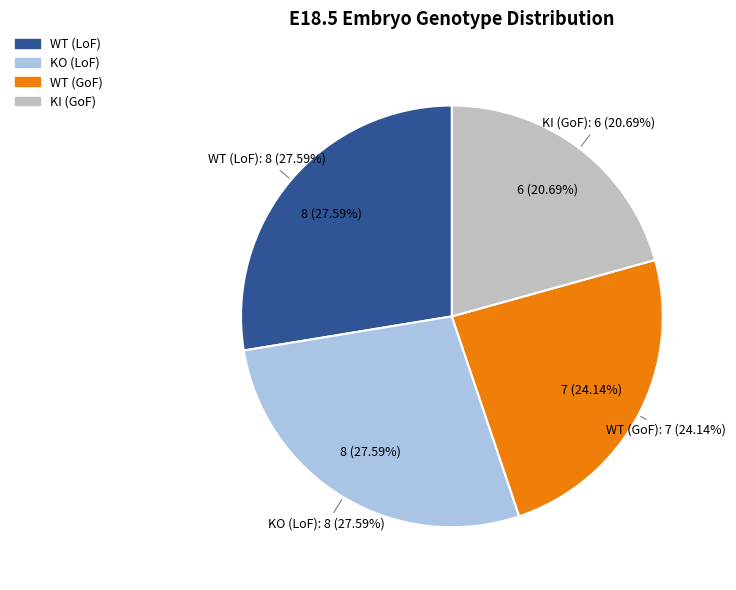

Rank the categories by value from highest to lowest.

WT (LoF), KO (LoF), WT (GoF), KI (GoF)